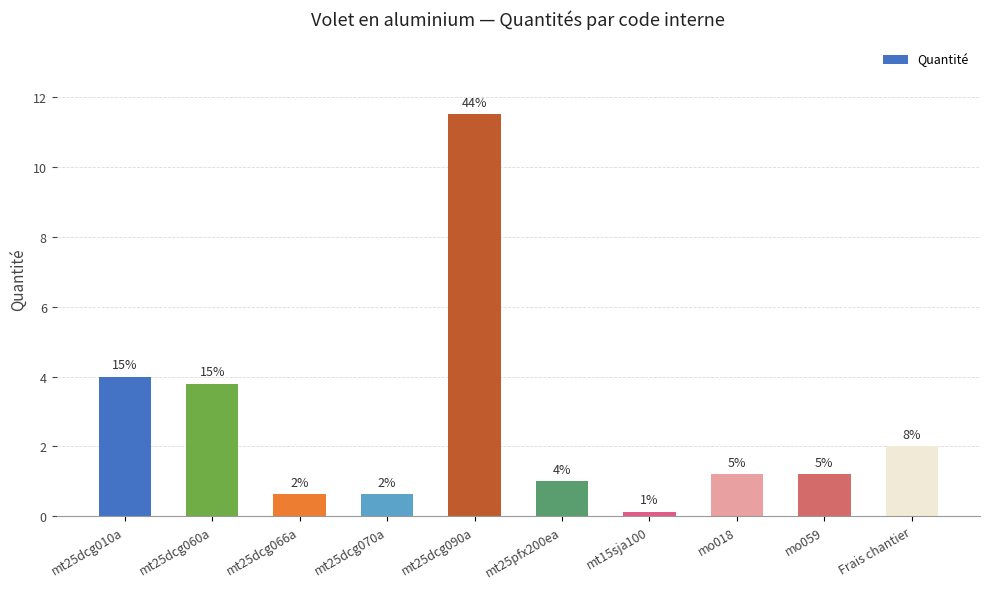

At which category does the chart reach its peak across all series?

mt25dcg090a